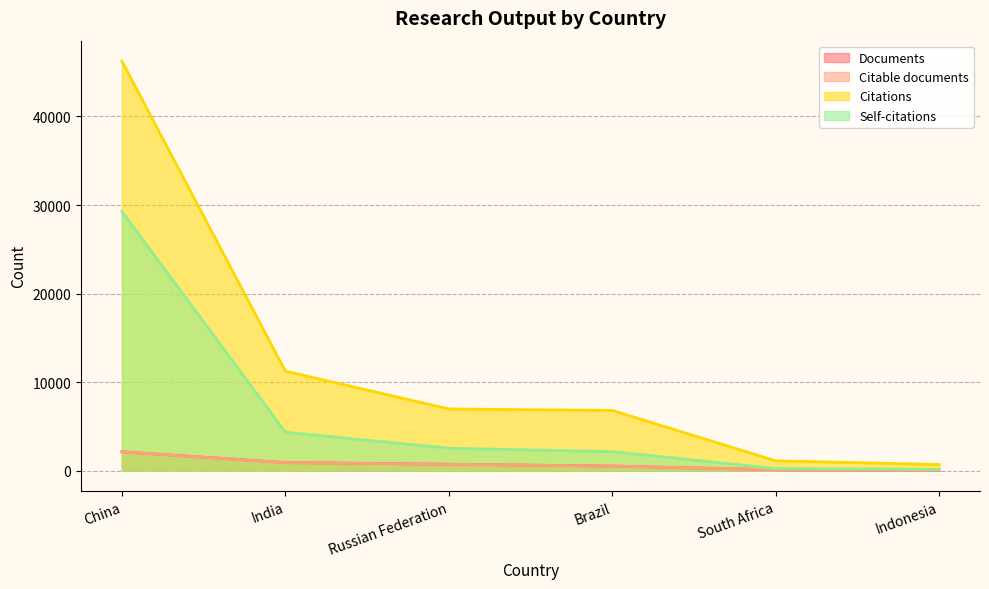

What position from the right is Russian Federation?

4